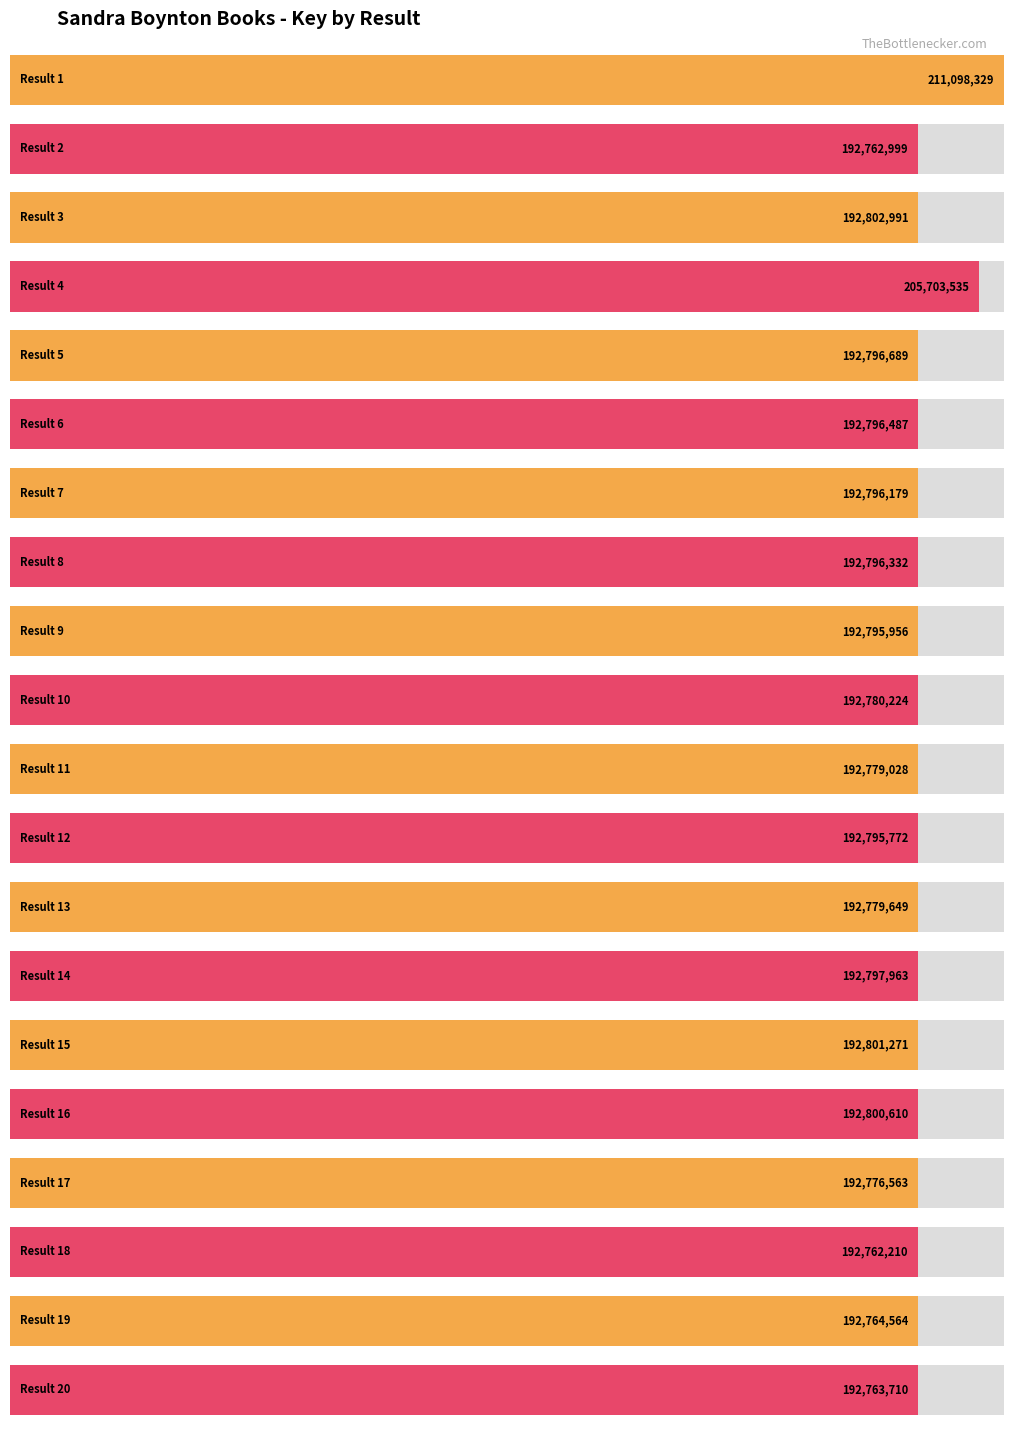

The chart shows a value of 205703535 at 4. True or false?

True